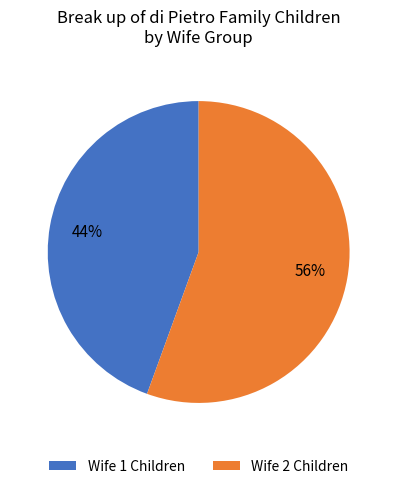

Rank the categories by value from lowest to highest.

Wife 1 Children, Wife 2 Children